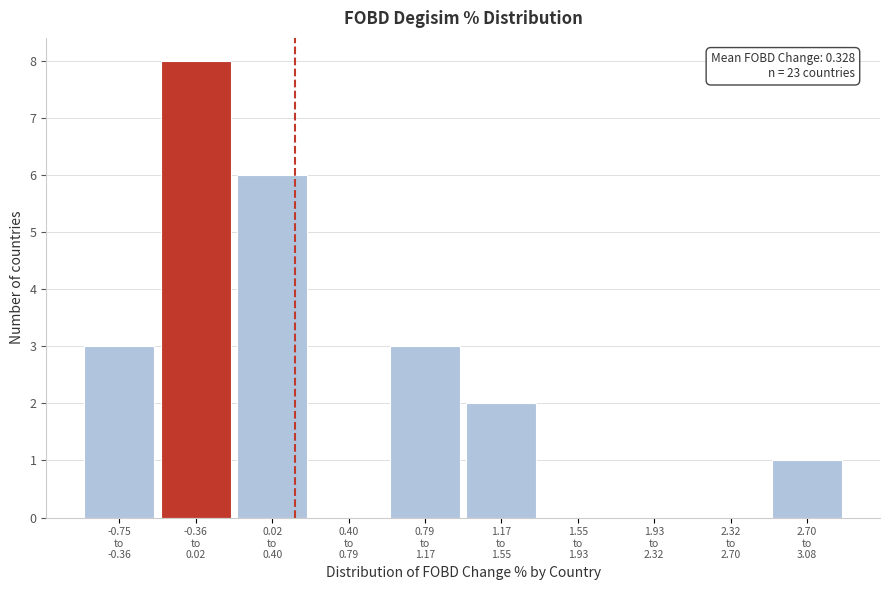

What is the sum of all values?

23